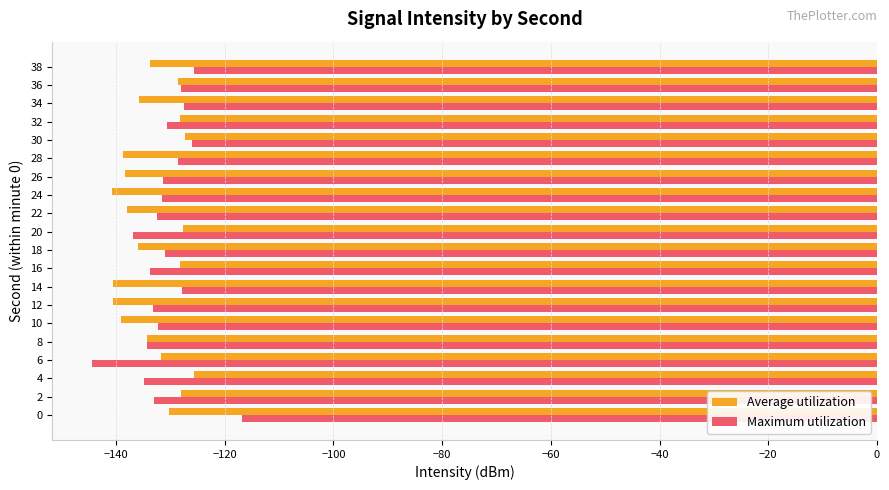

List the series in order of their overall mean, lowest first.

Average utilization, Maximum utilization